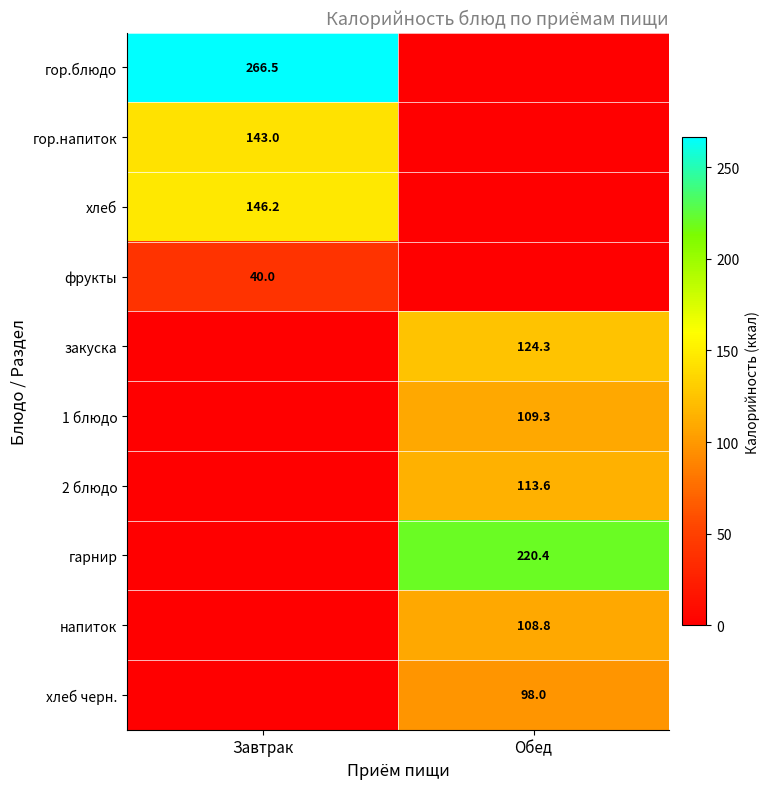

Is the value of 1 блюдо at Обед greater than the value of гор.напиток at Завтрак?

No